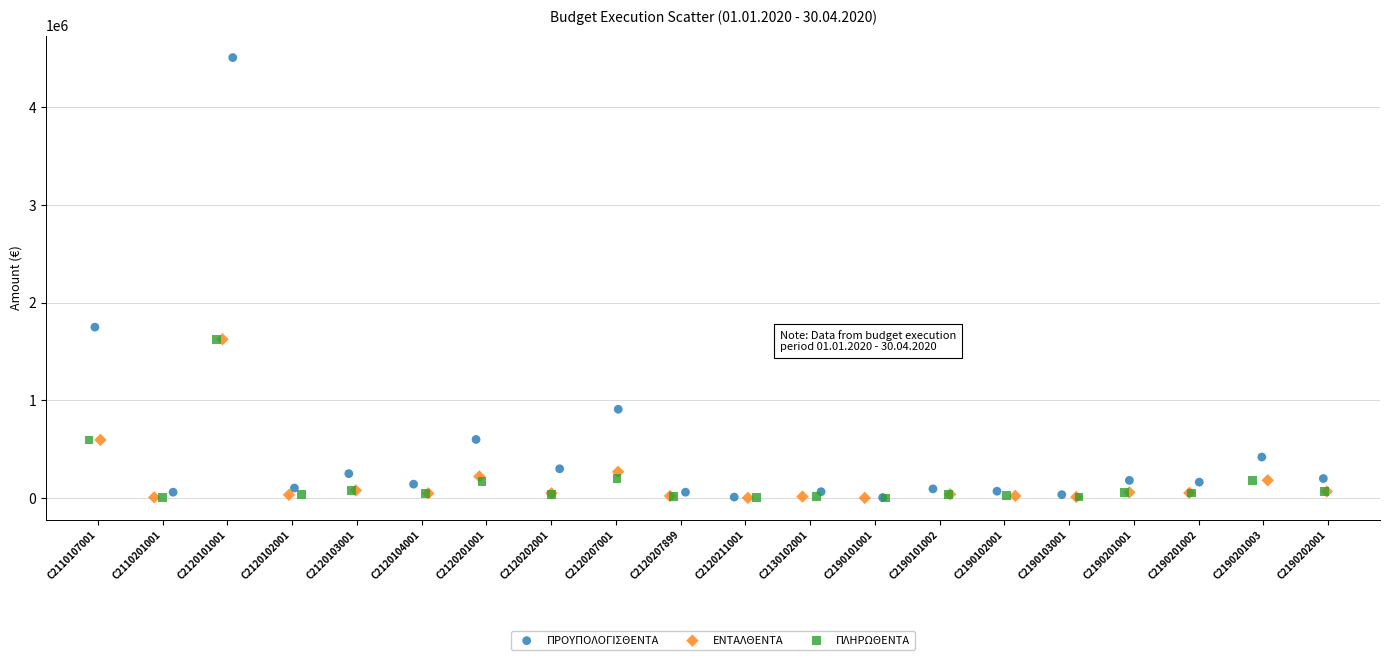

Which series has the largest Y range (max minus min)?

ΠΡΟΥΠΟΛΟΓΙΣΘΕΝΤΑ